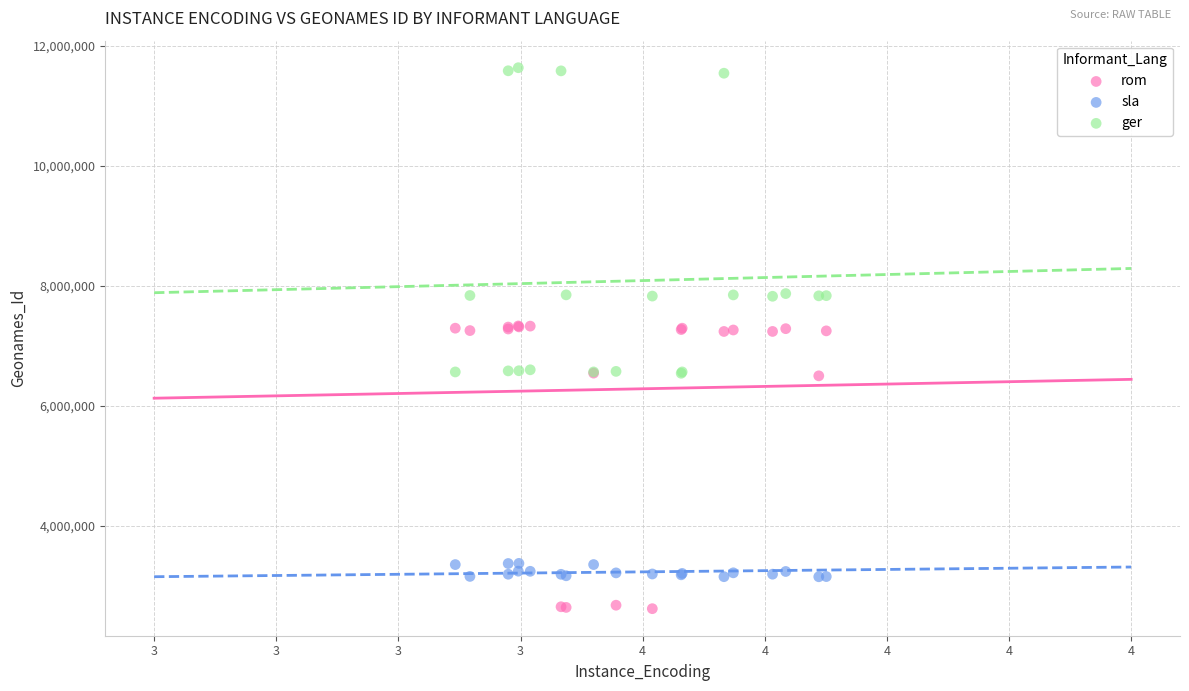

Which series has the widest spread of Y values?

ger